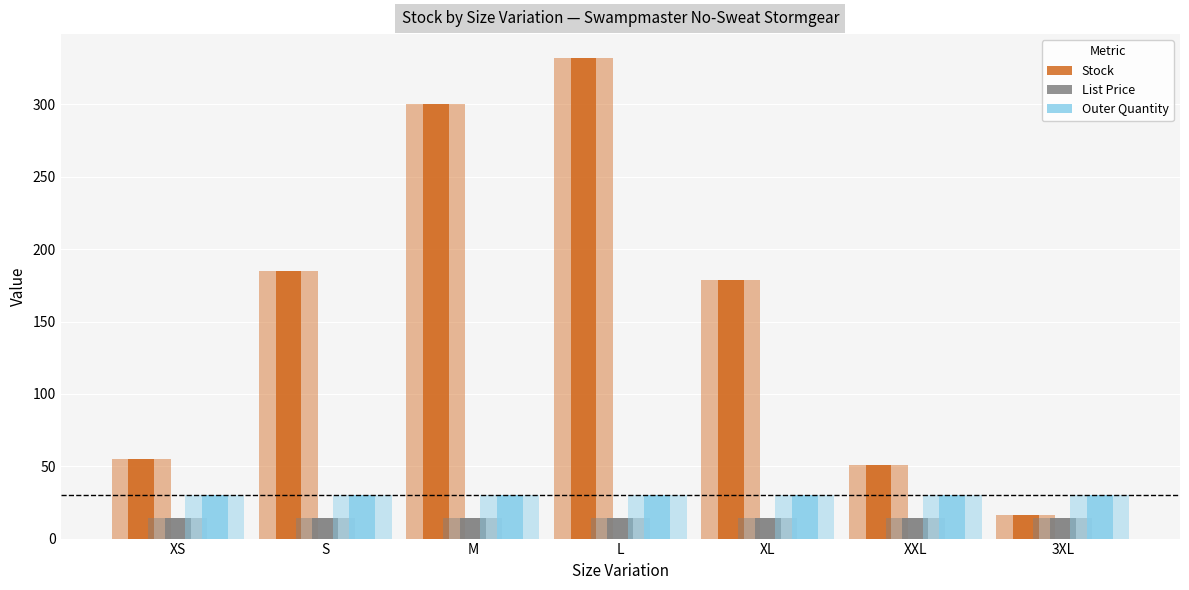

Is it true that List Price equals 13.9 at XXL?

True